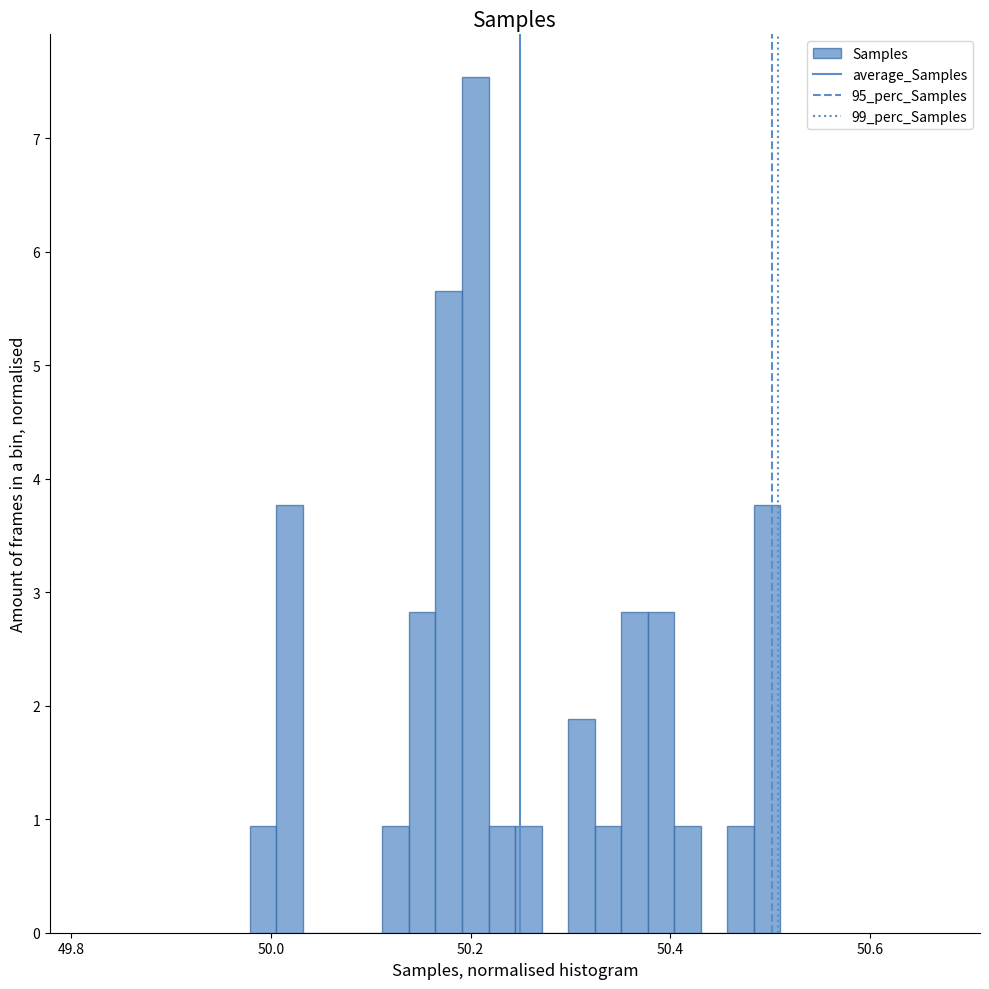

Read against the x-axis, roughly where is the centre of the tallest bar?

50.20